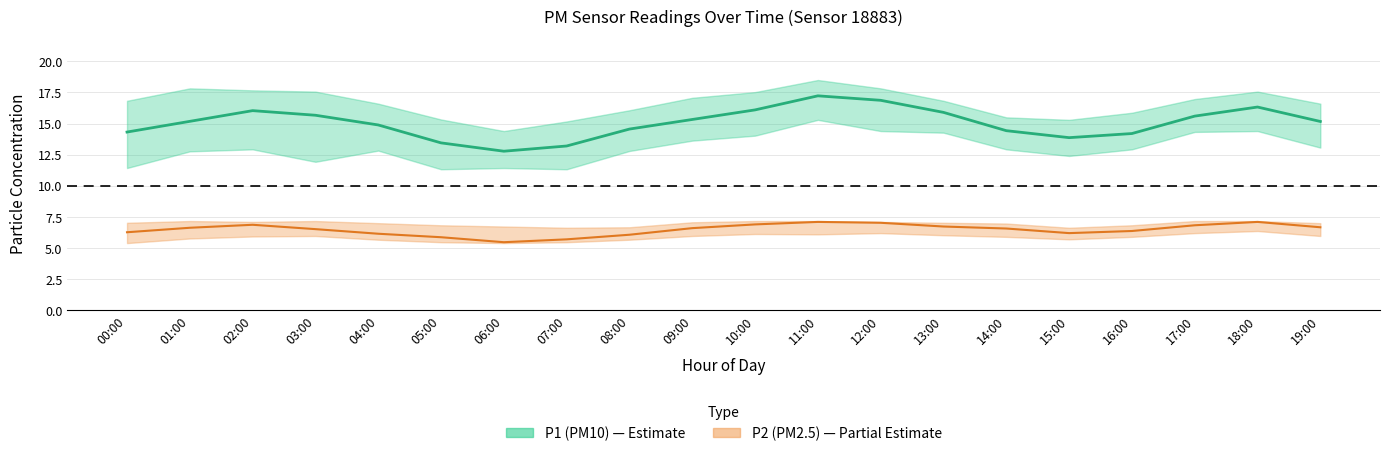

At which label is P1 closest to 15?

04:00